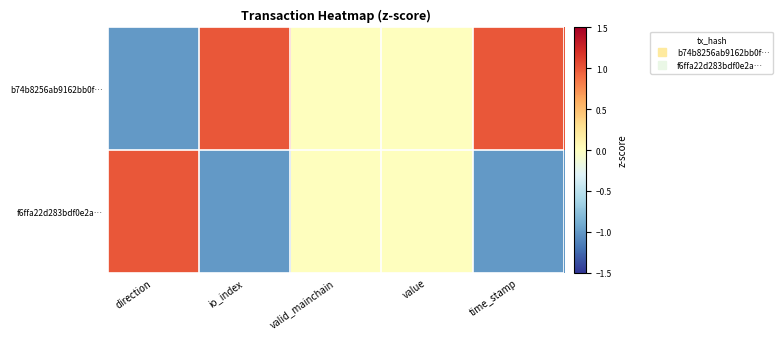

How many distinct data groups are displayed?

2